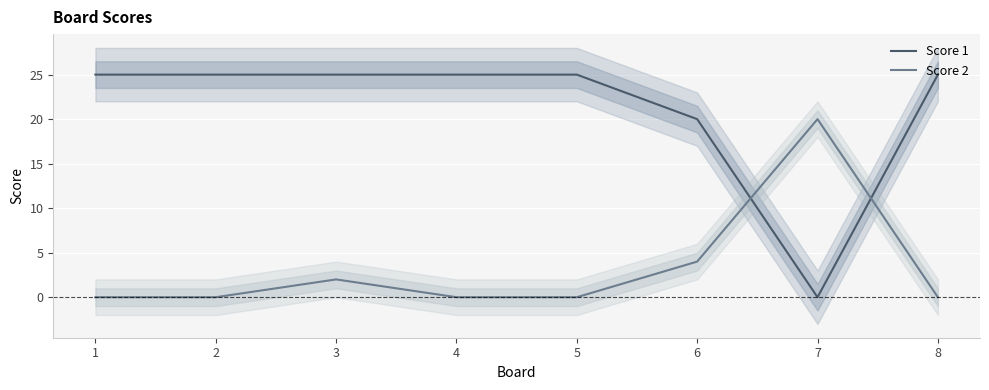

What is the sum of all Score 2 values?

26